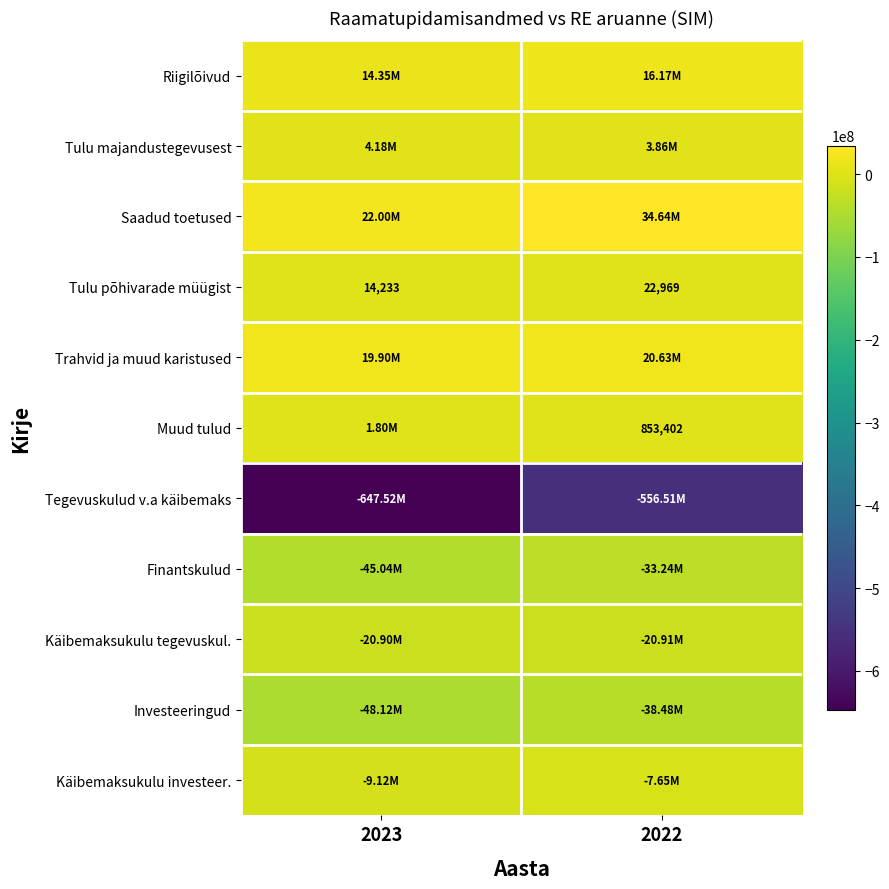

Where does the Saadud toetused series first go above 34641163?

2022